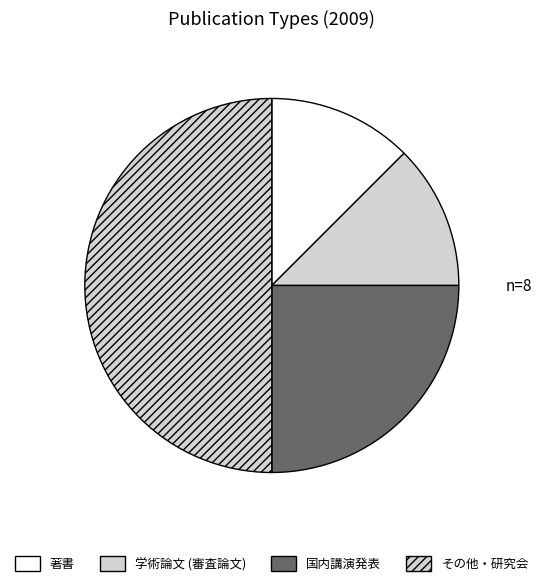

The 著書 slice represents 12% of the pie. True or false?

True